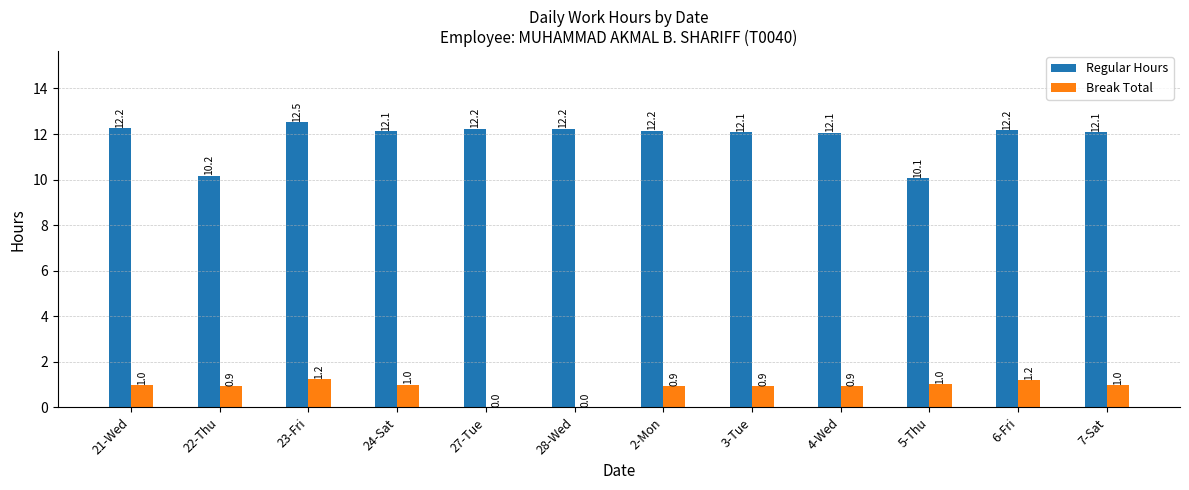

Are the bars horizontal?

No